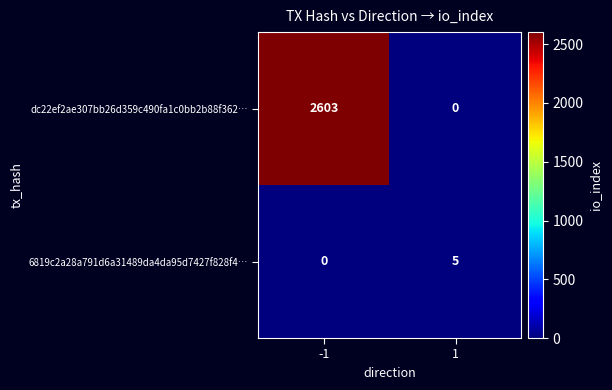

Is it true that 6819c2a28a791d6a31489da4da95d7427f828f4… equals 0 at -1?

True